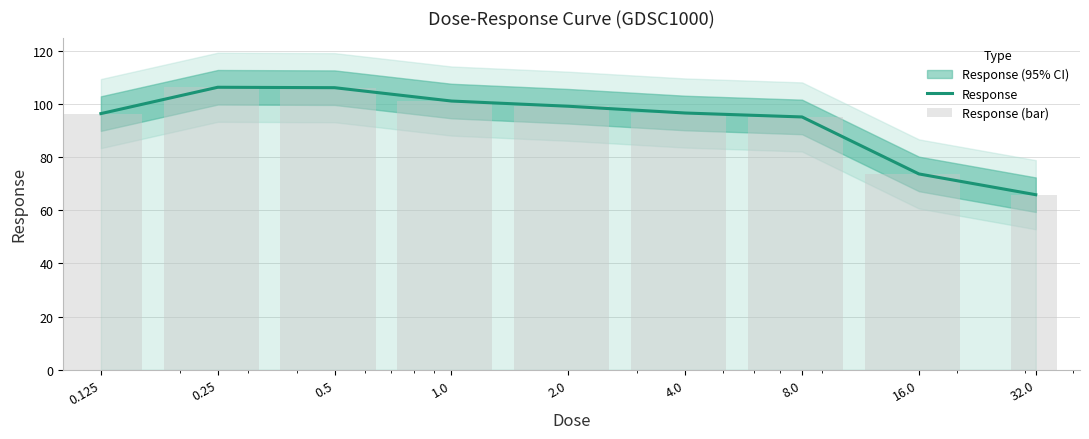

Reading left to right, what are all the values shown in this chart?

Response: 96.4	106.3	106.1	101.1	99.2	96.6	95.1	73.7	65.9
Response (bar): 96.4	106.3	106.1	101.1	99.2	96.6	95.1	73.7	65.9